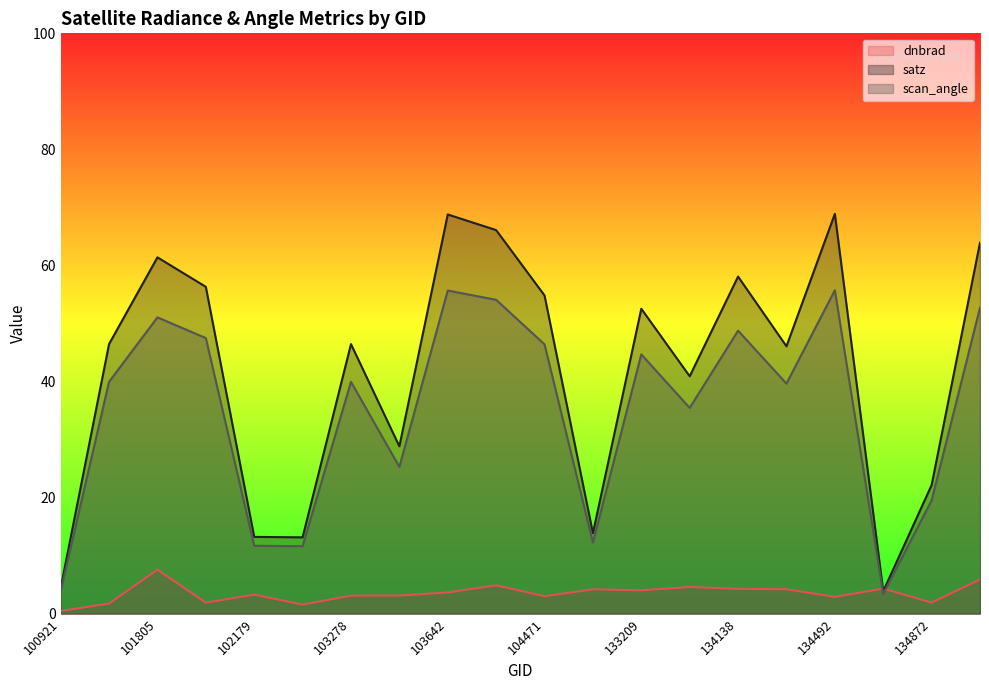

True or false: dnbrad and scan_angle intersect in this chart.

True